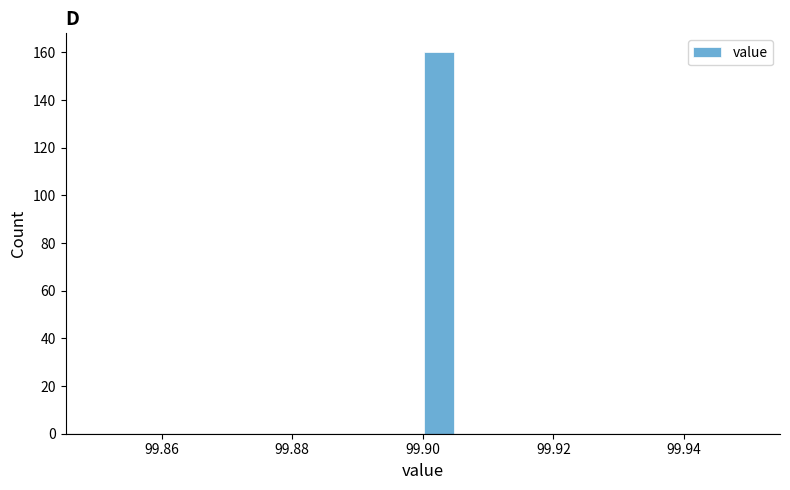

Around what value on the x-axis is the tallest bar? Give the approximate position of its centre, as read against the axis.

99.902